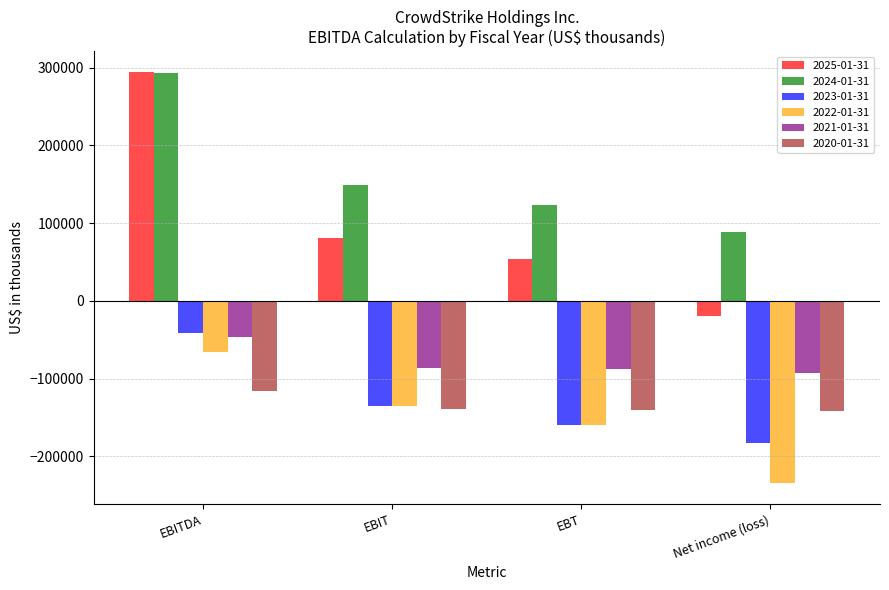

What is the value of the 2020-01-31 bar at the 1st from the left?

-115827